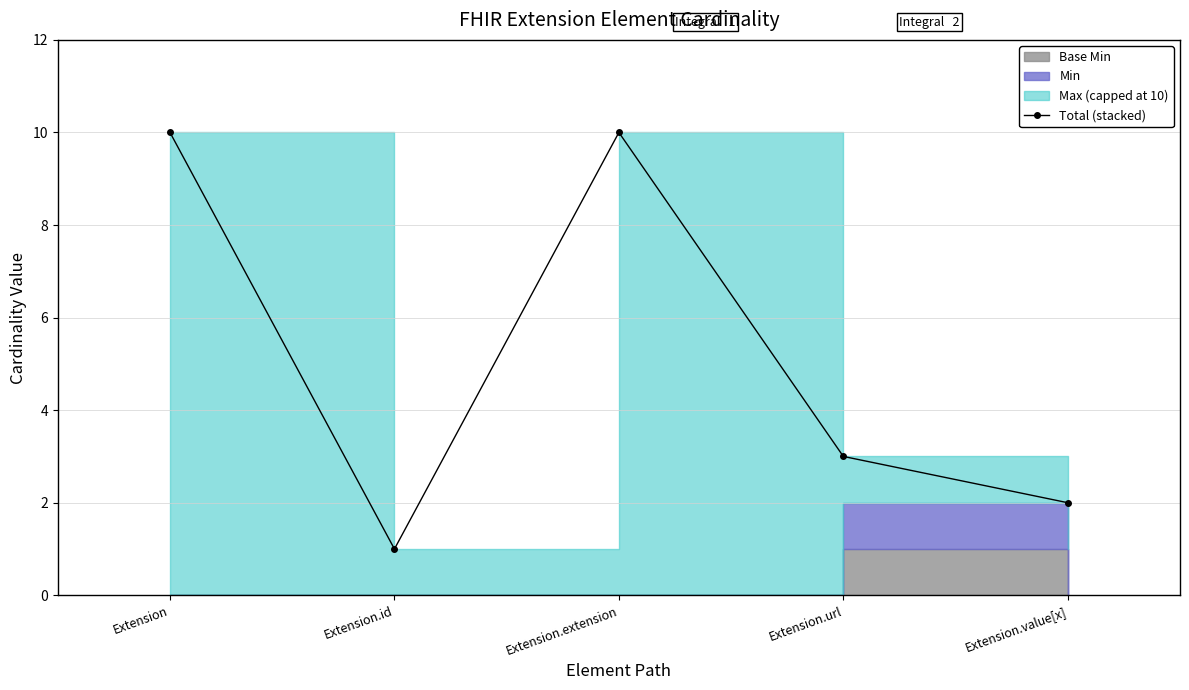

The chart shows a value of 1 at Extension.value[x]. True or false?

False